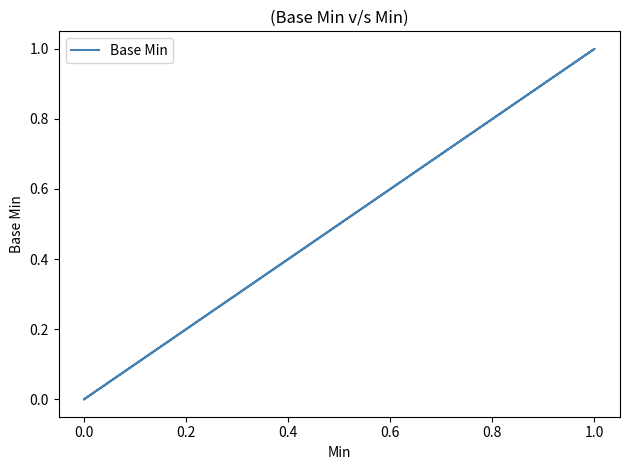

True or false: there are more than 0 points higher than both neighbors.

True